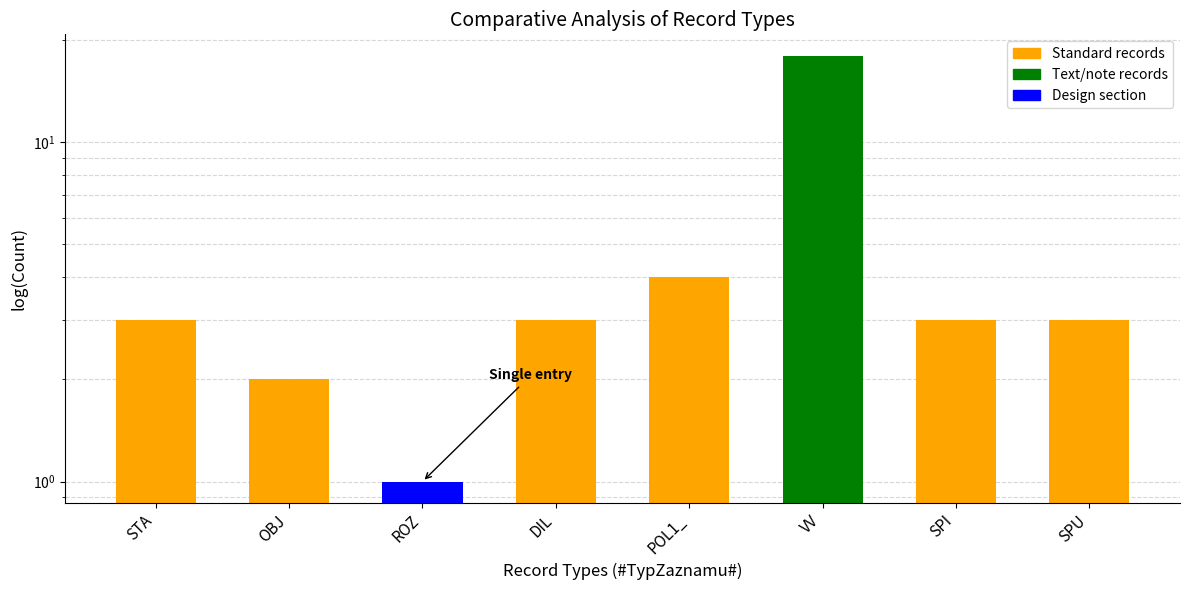

List the labels in order of value, largest first.

VV, POL1_, STA, DIL, SPI, SPU, OBJ, ROZ